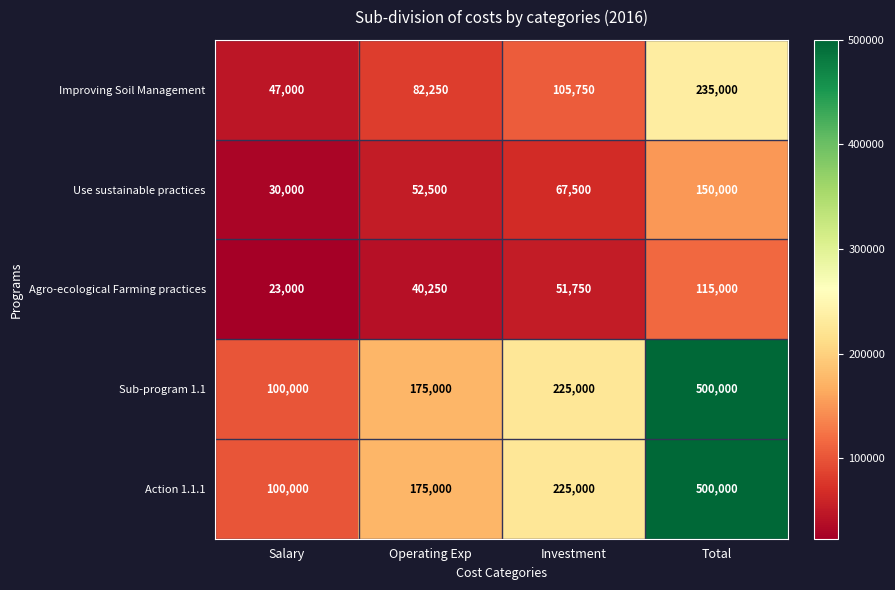

At which category does the chart reach its peak across all series?

Total